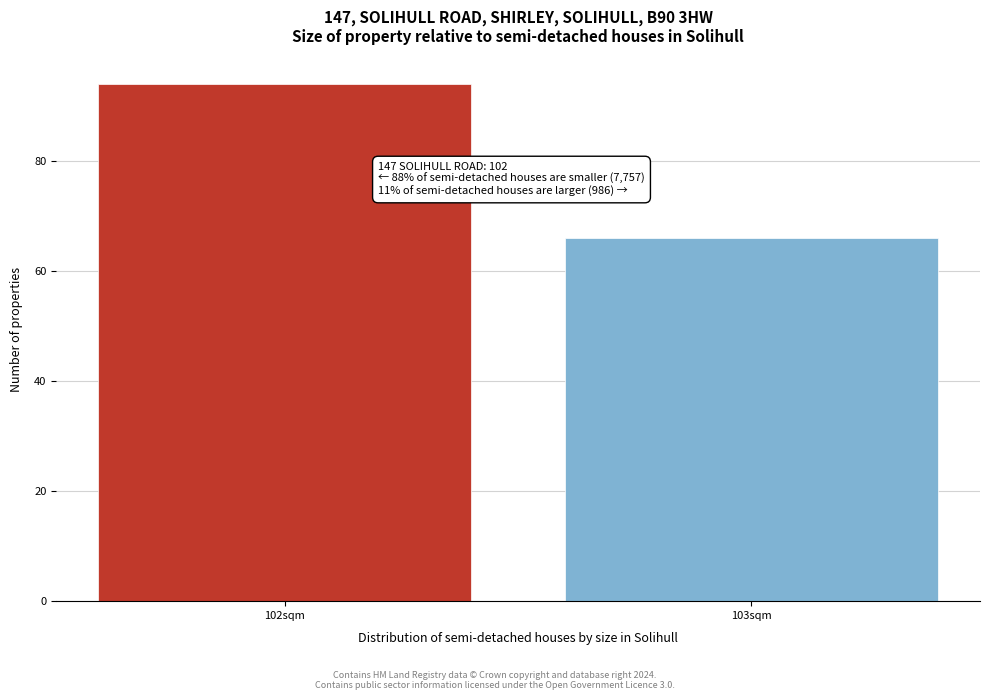

Reading left to right, transcribe all the data shown in this chart.

94	66